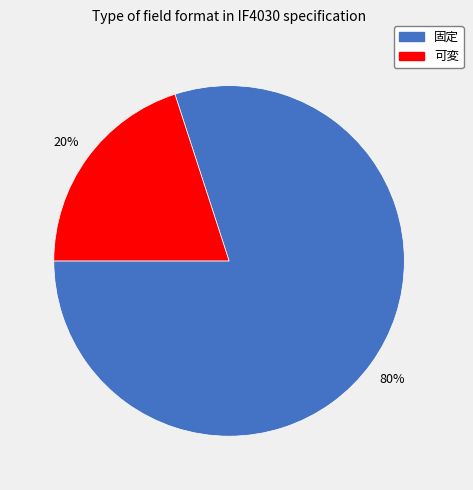

To the nearest percent, what is the difference between the 可変 and 固定 slice percentages?

60%